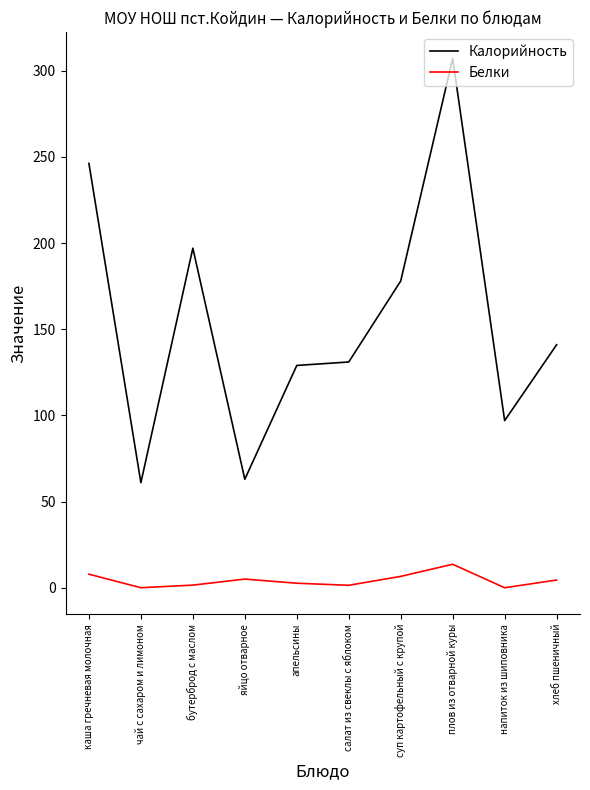

The Калорийность series shows 162.0 at каша гречневая молочная. True or false?

False